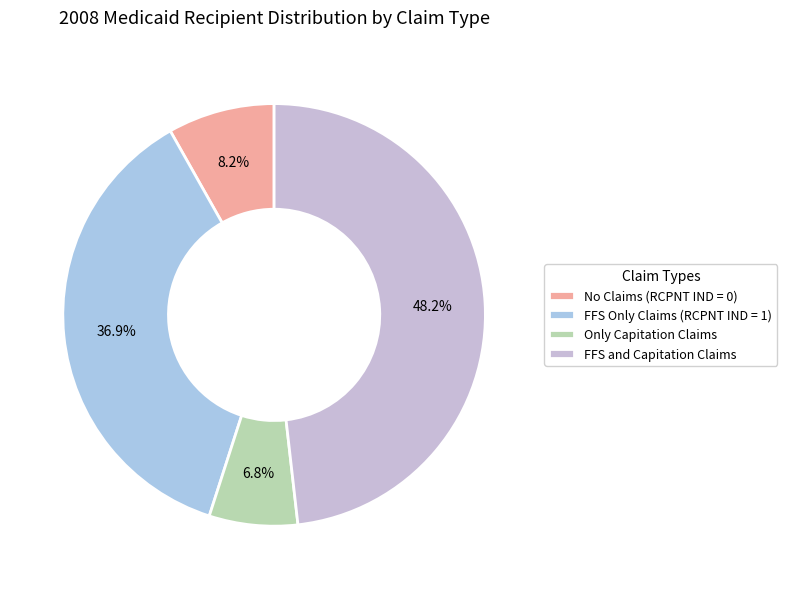

True or false: Only Capitation Claims accounts for 16% of the total.

False